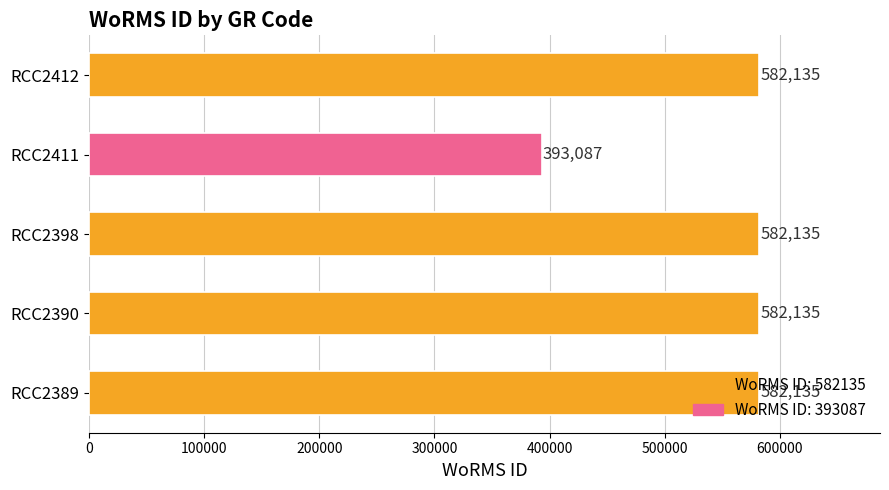

Are the bars grouped side by side (vs. stacked)?

No